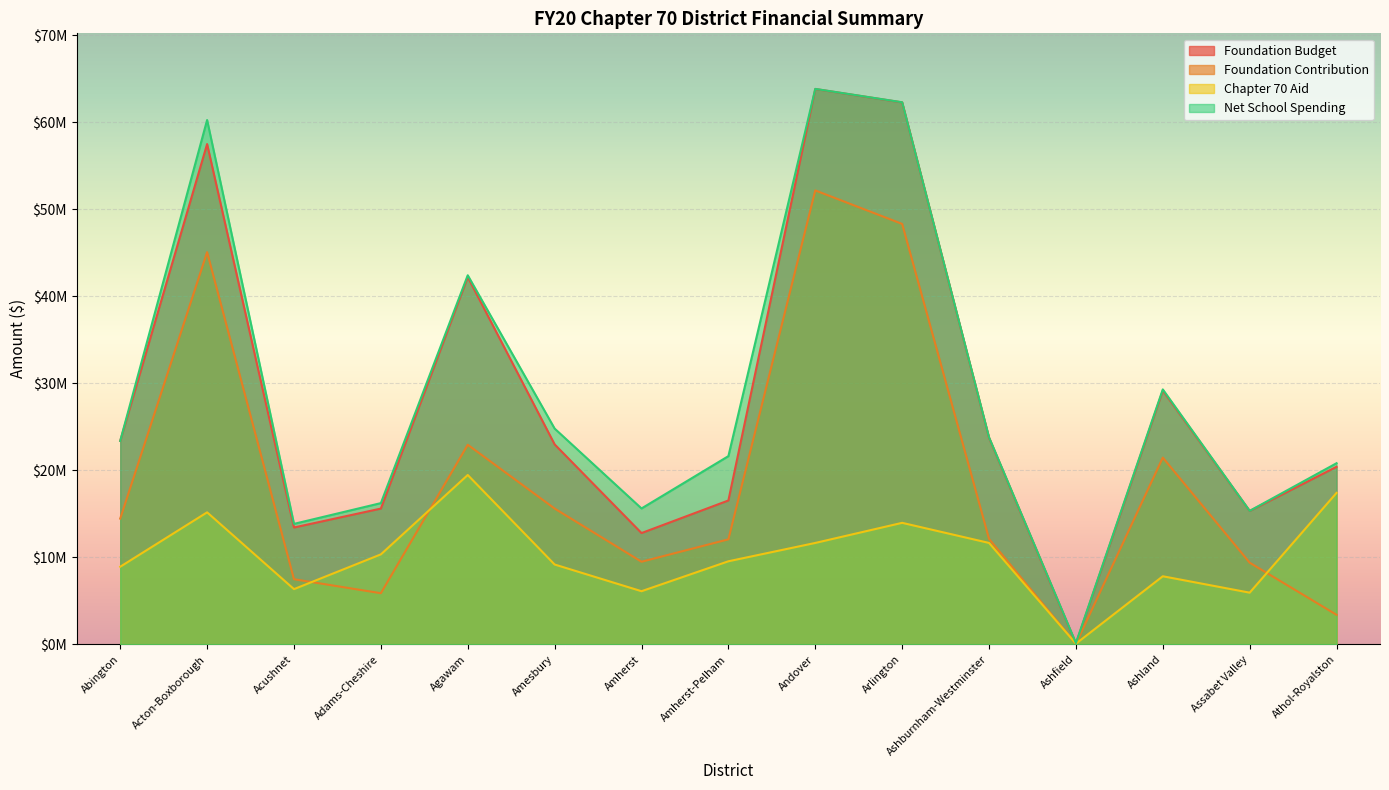

Is it true that Foundation Contribution equals 9508882 at Amherst?

True